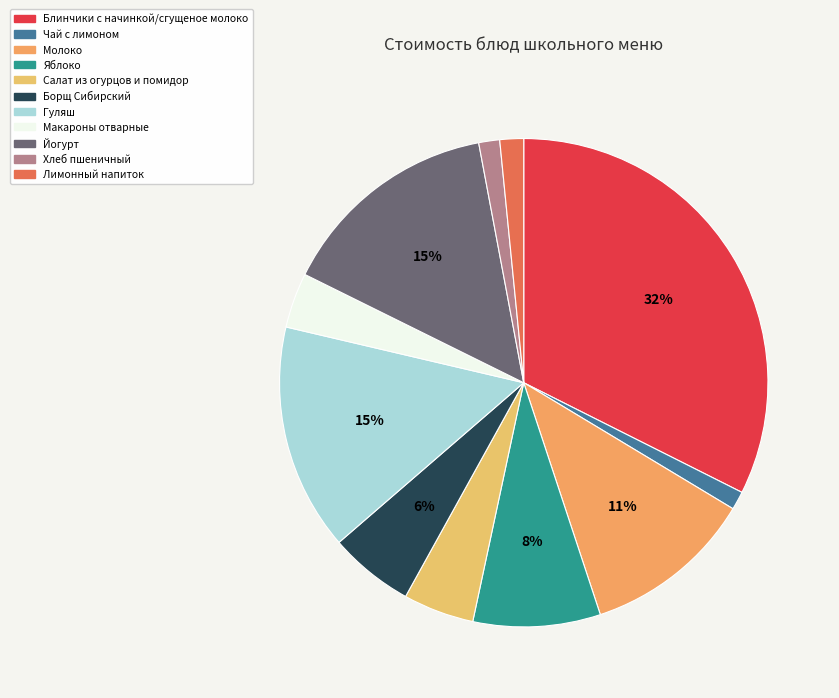

Is it true that Гуляш is 15% of the pie?

True